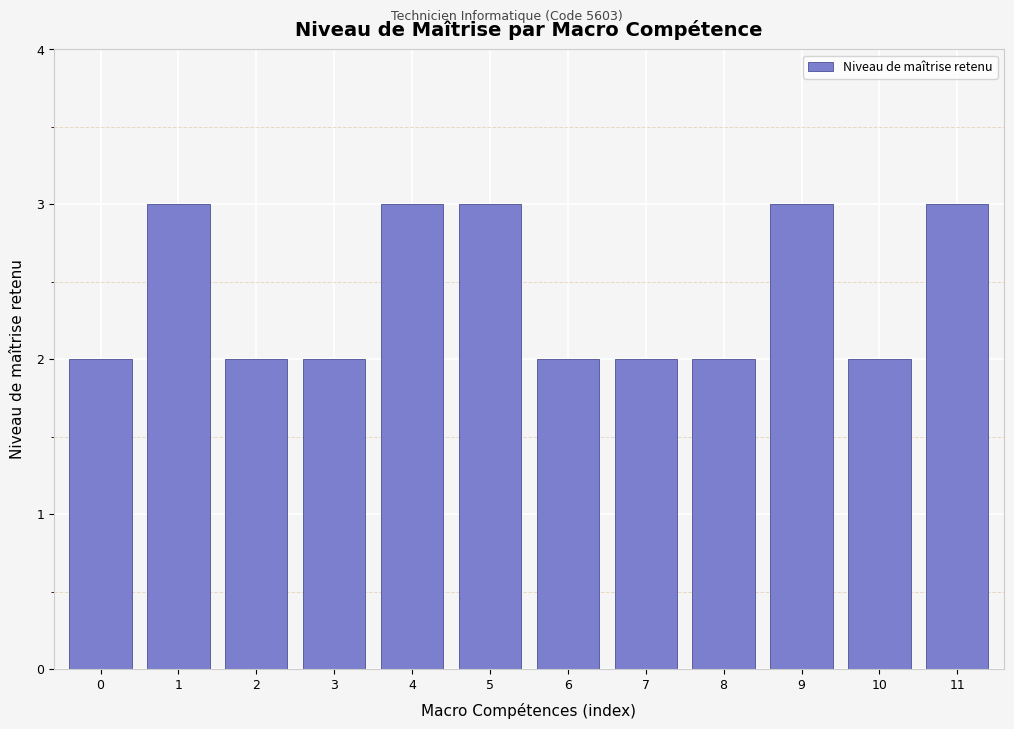

Reading left to right, extract all data points from this chart.

0=2	1=3	2=2	3=2	4=3	5=3	6=2	7=2	8=2	9=3	10=2	11=3